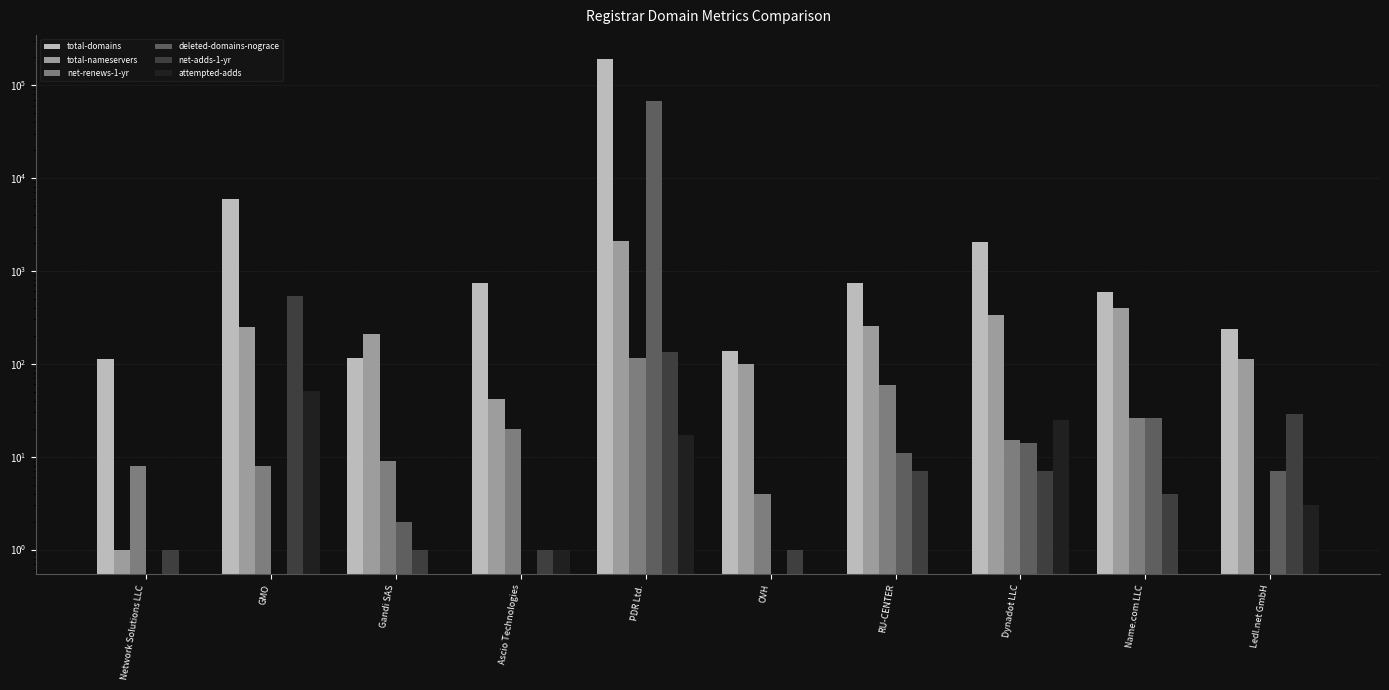

What is the sum of the net-adds-1-yr values at OVH and PDR Ltd.?

134